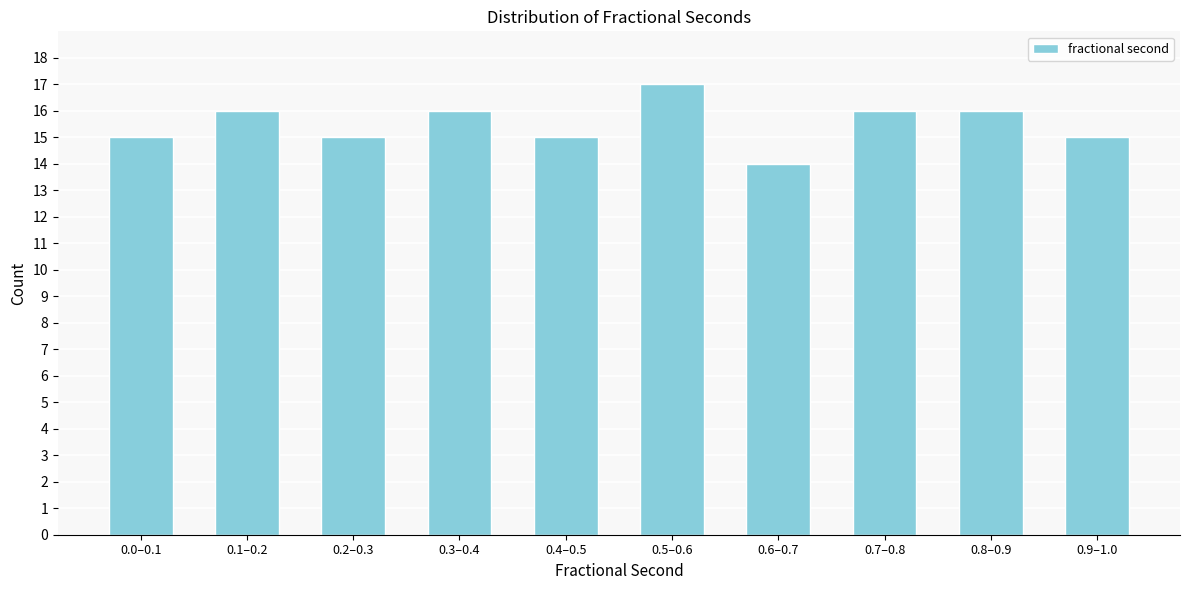

Reading left to right, what are all the values shown in this chart?

0.0–0.1=15	0.1–0.2=16	0.2–0.3=15	0.3–0.4=16	0.4–0.5=15	0.5–0.6=17	0.6–0.7=14	0.7–0.8=16	0.8–0.9=16	0.9–1.0=15